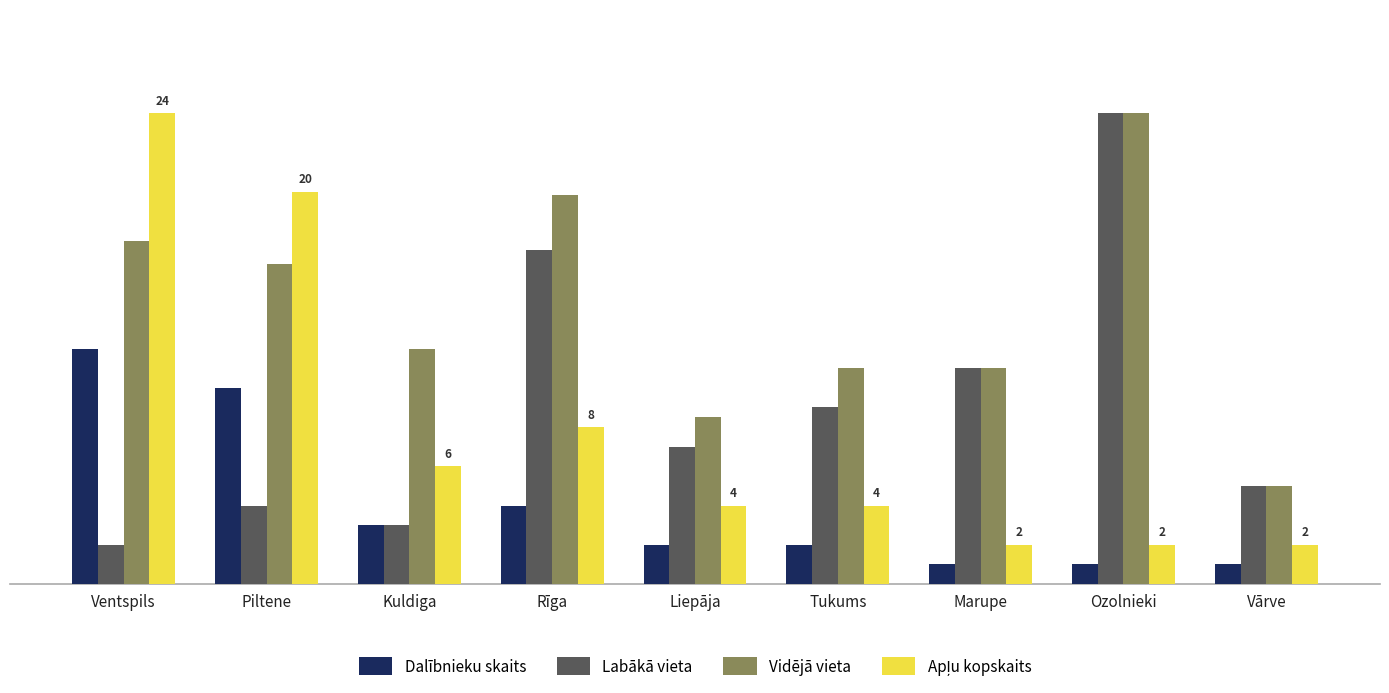

At which category is the sum across all series the highest?

Ventspils